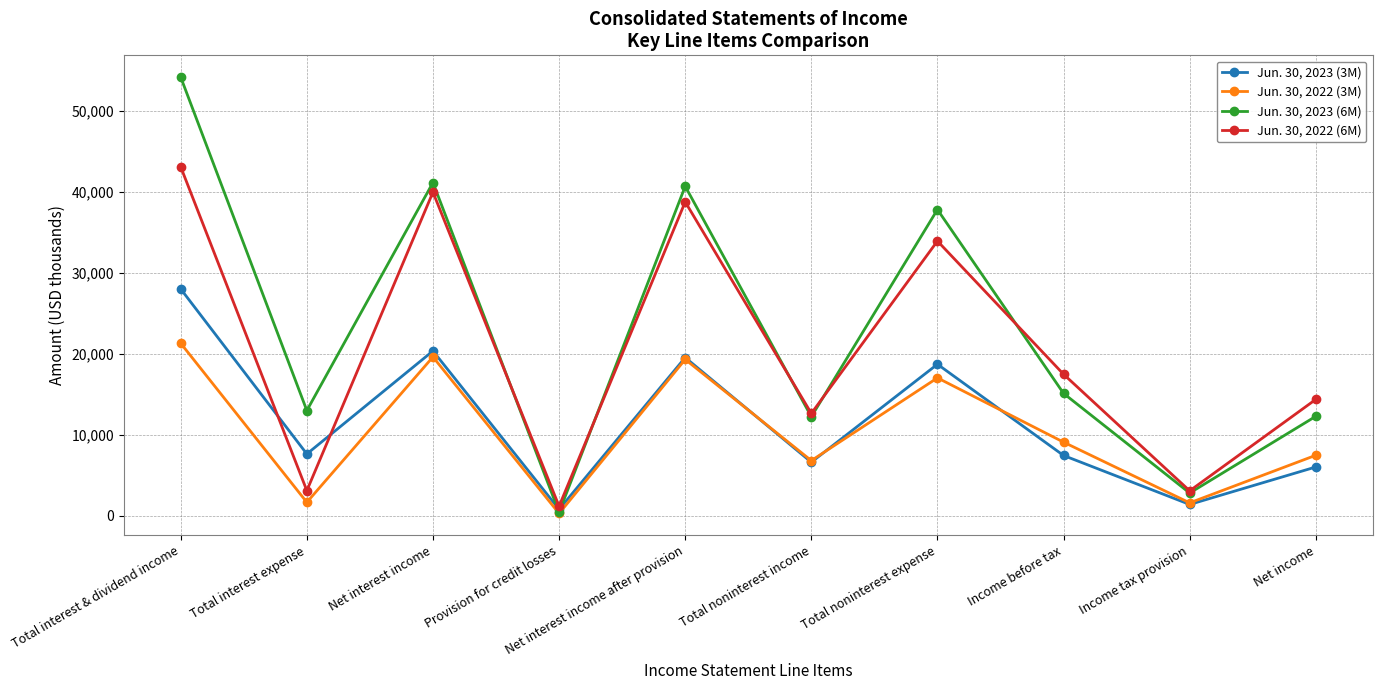

At Total noninterest income, list the series in order from largest to smallest.

Jun. 30, 2022 (6M), Jun. 30, 2023 (6M), Jun. 30, 2022 (3M), Jun. 30, 2023 (3M)